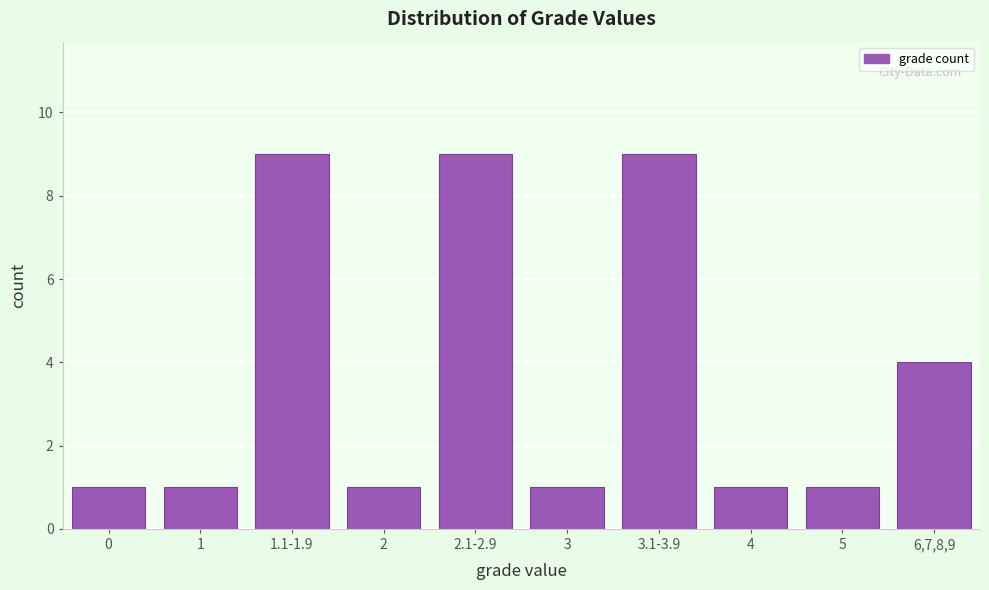

Reading right to left, what are all the values shown in this chart?

6,7,8,9=4	5=1	4=1	3.1-3.9=9	3=1	2.1-2.9=9	2=1	1.1-1.9=9	1=1	0=1